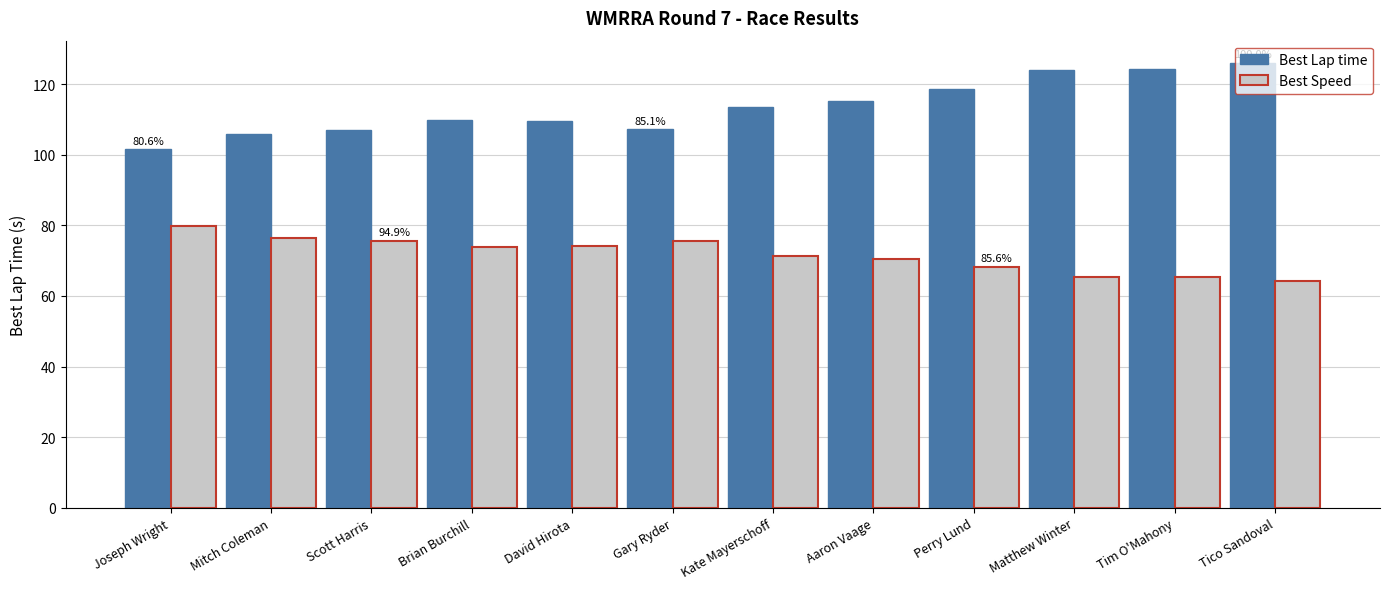

What are all the series names shown in the legend?

Best Lap time, Best Speed